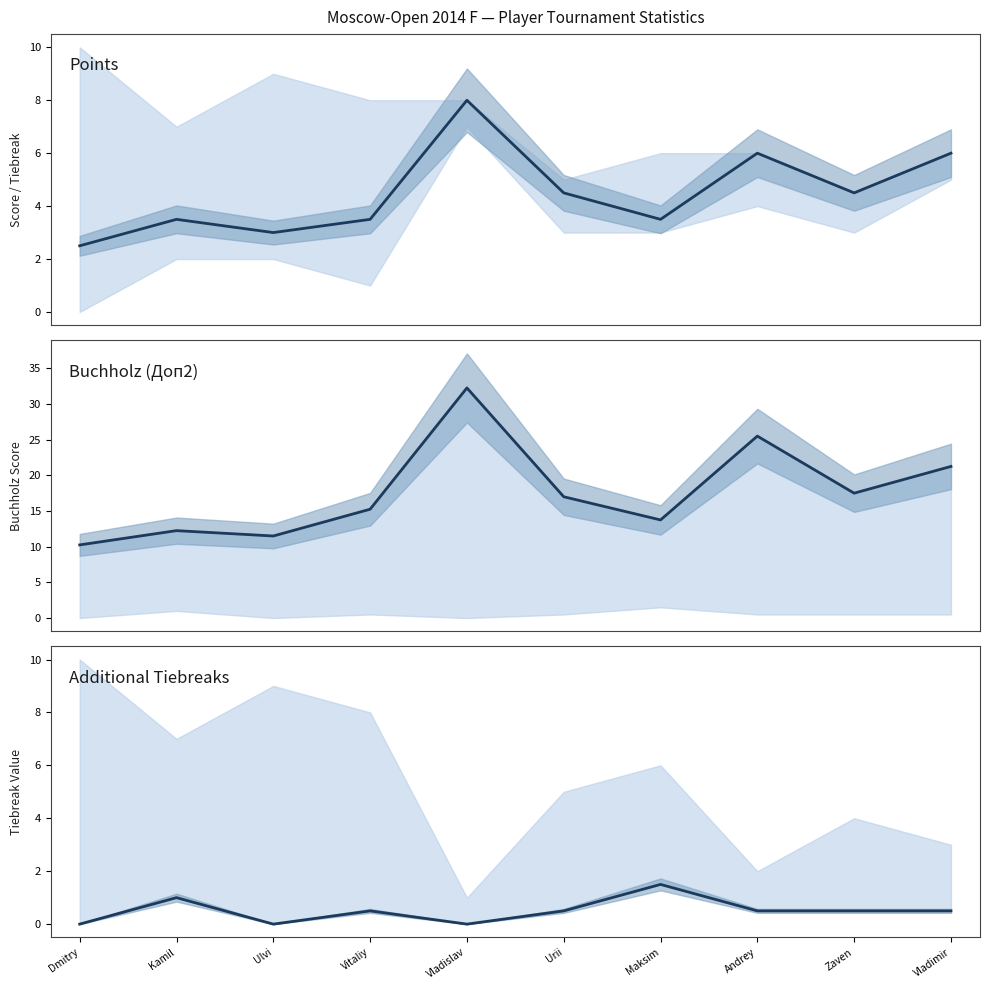

How many Doп1 values are between 0 and 1?

9